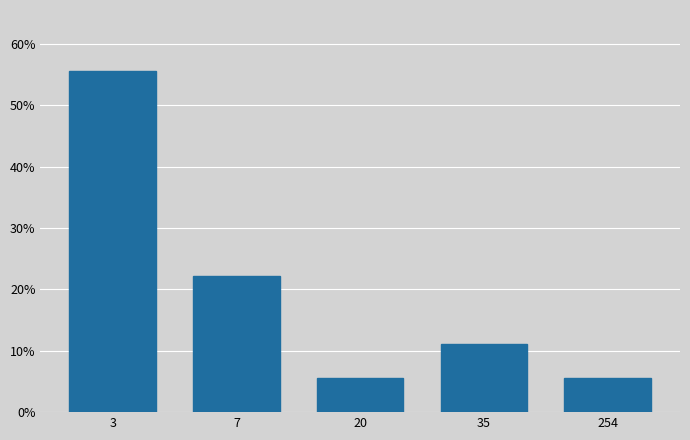

Reading left to right, list all the values displayed in this chart.

3=55.6	7=22.2	20=5.6	35=11.1	254=5.6